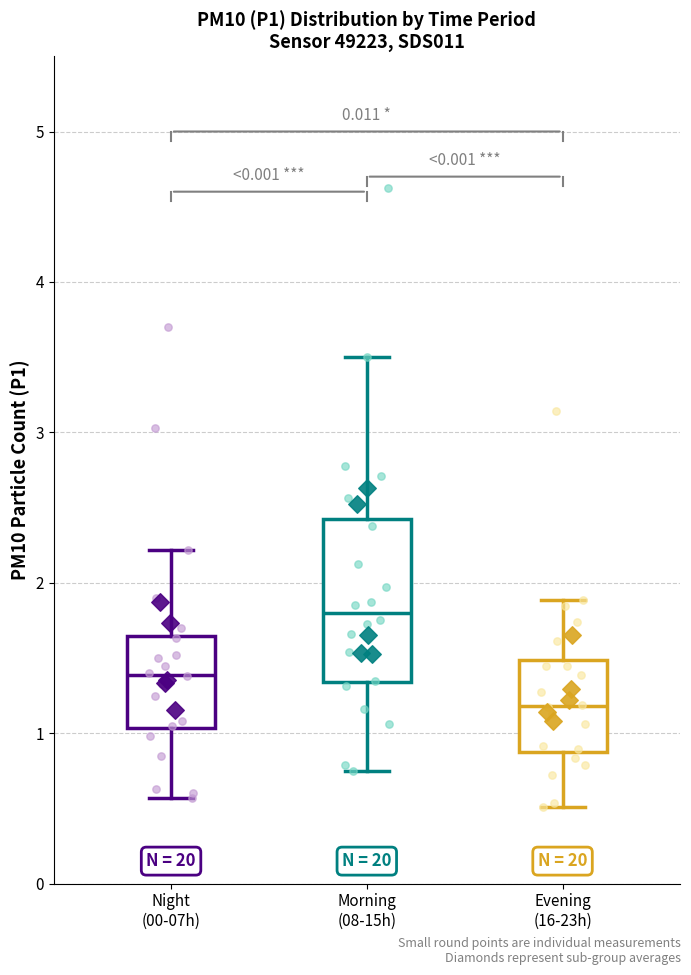

Which box has the lowest median line?

Evening (16-23h)